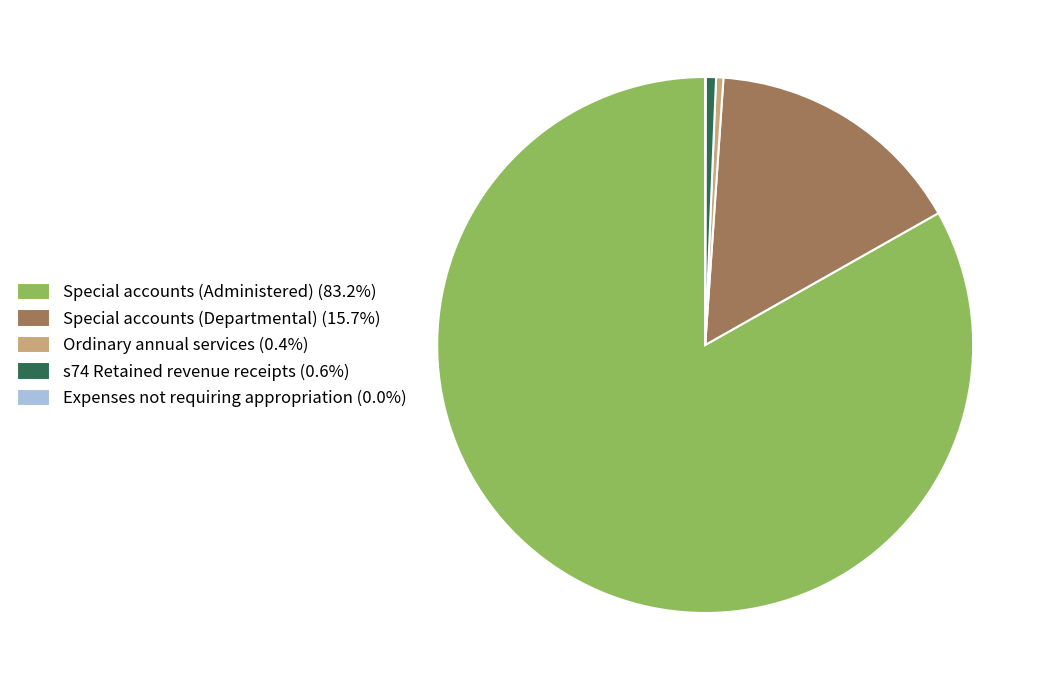

Is the sum of Special accounts (Administered) (83.2%) and Special accounts (Departmental) (15.7%) greater than half?

Yes